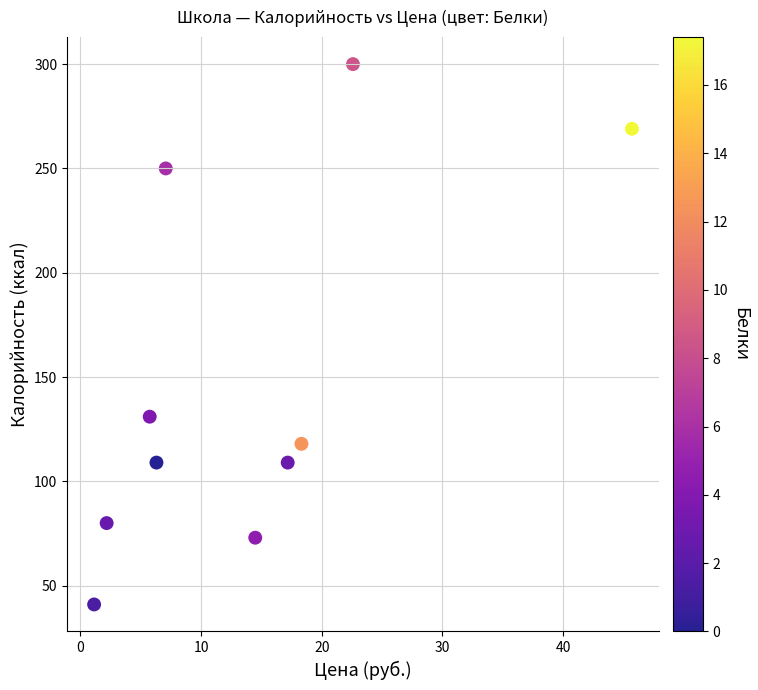

What is the average Y value?

148